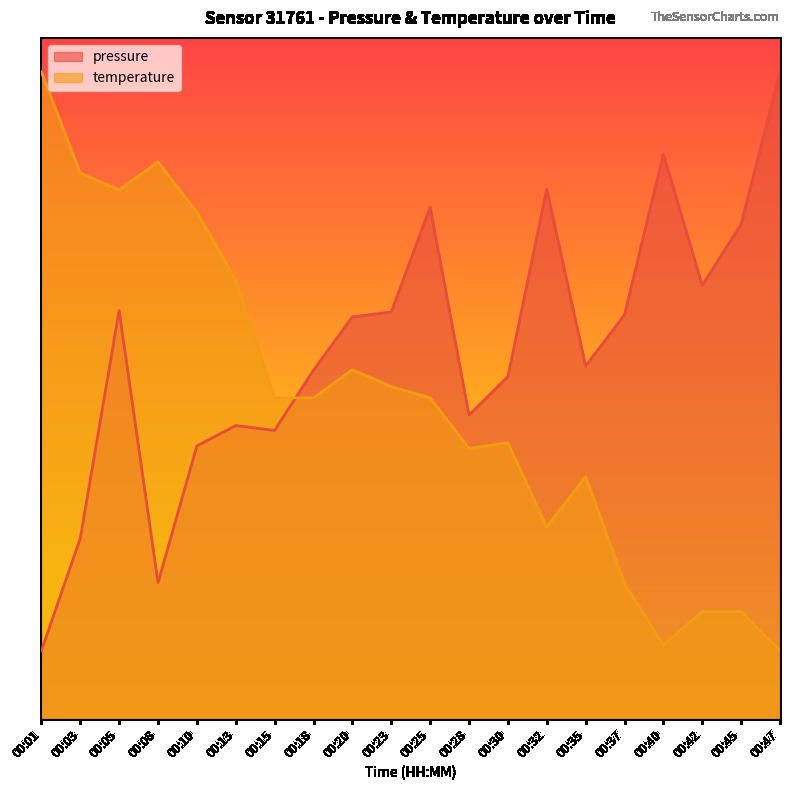

What value does the pressure series have at 00:30?

0.5